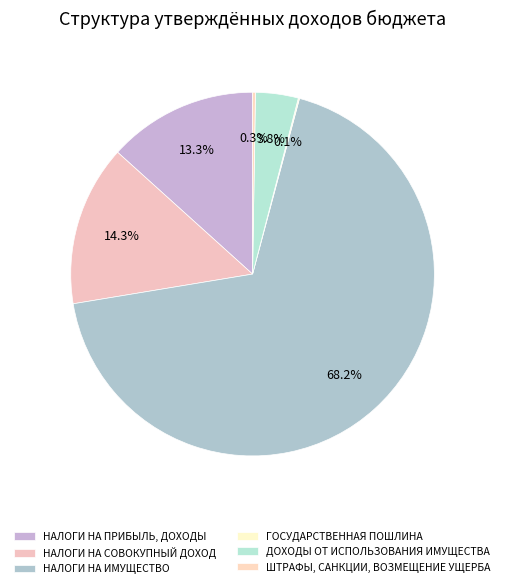

Which slice is the smallest?

ГОСУДАРСТВЕННАЯ ПОШЛИНА